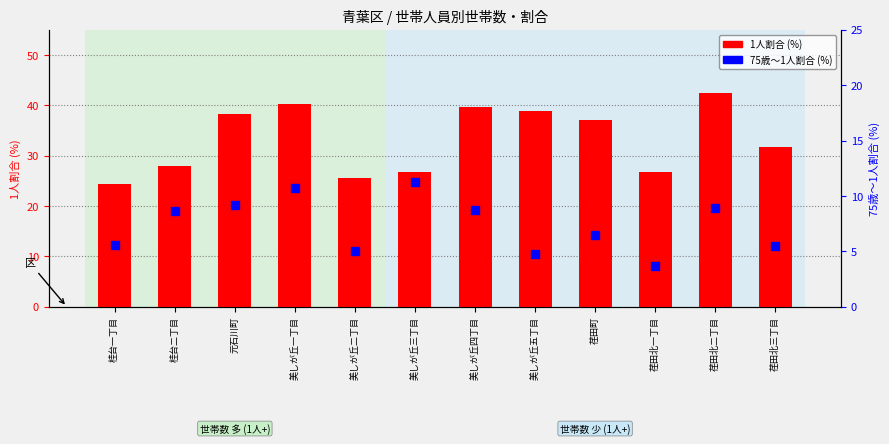

Which series has the widest spread of Y values?

1人割合 (%)